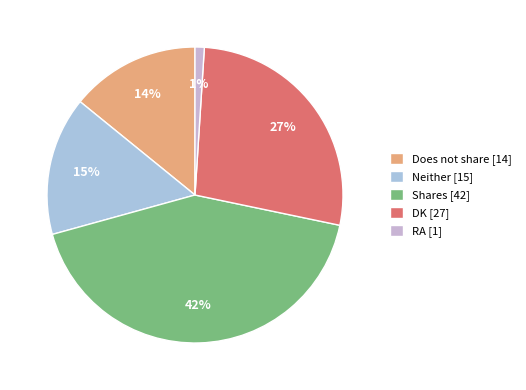

Is it true that Shares is 29% of the pie?

False